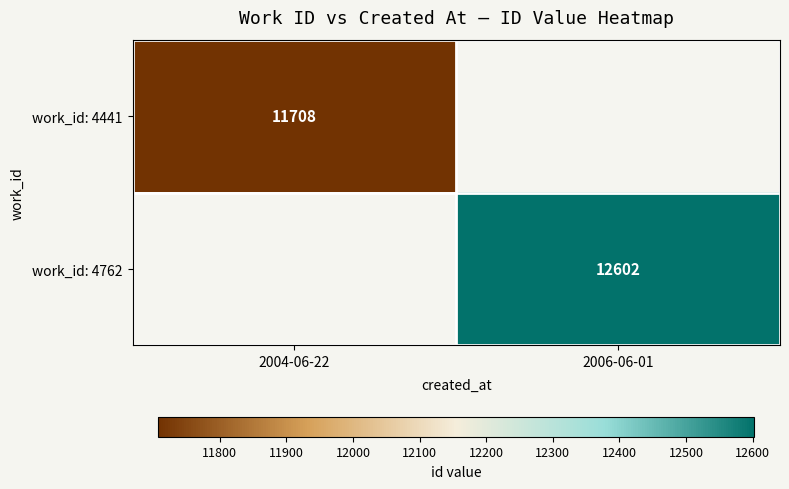

At which category does the chart reach its minimum across all series?

2004-06-22